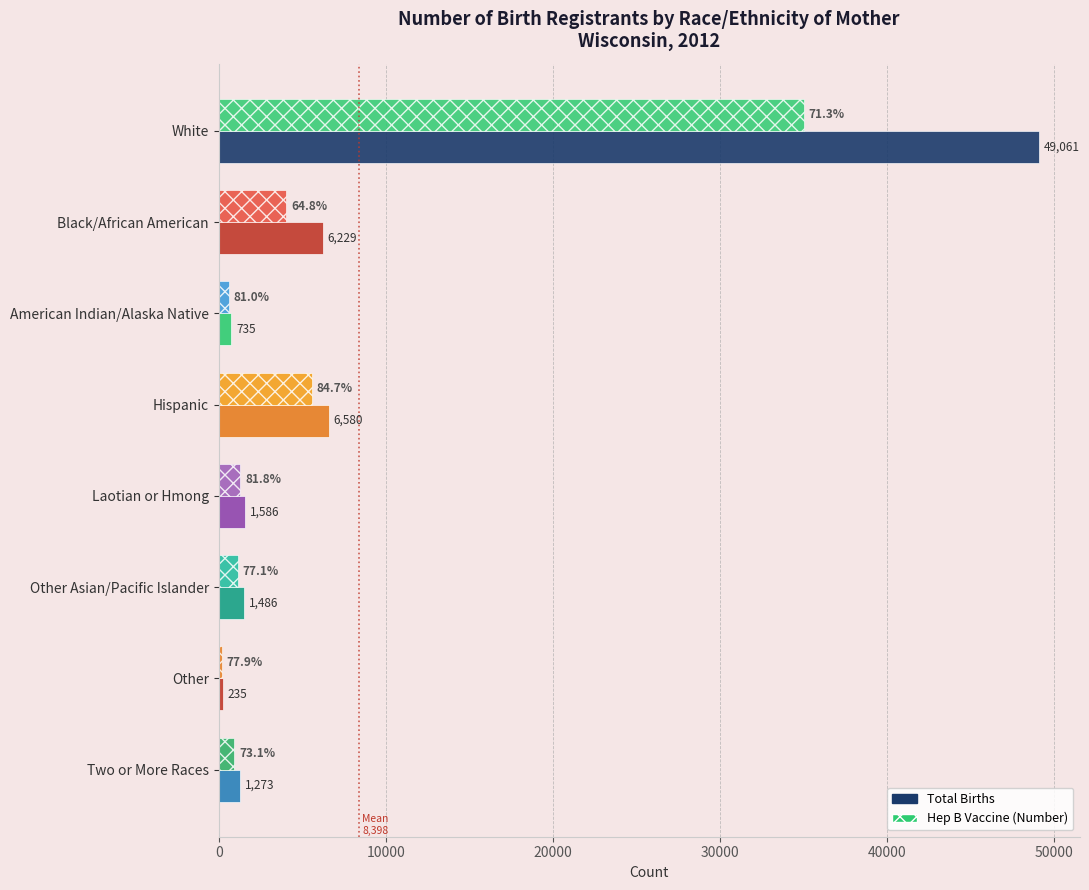

Count the number of data series in this chart.

2